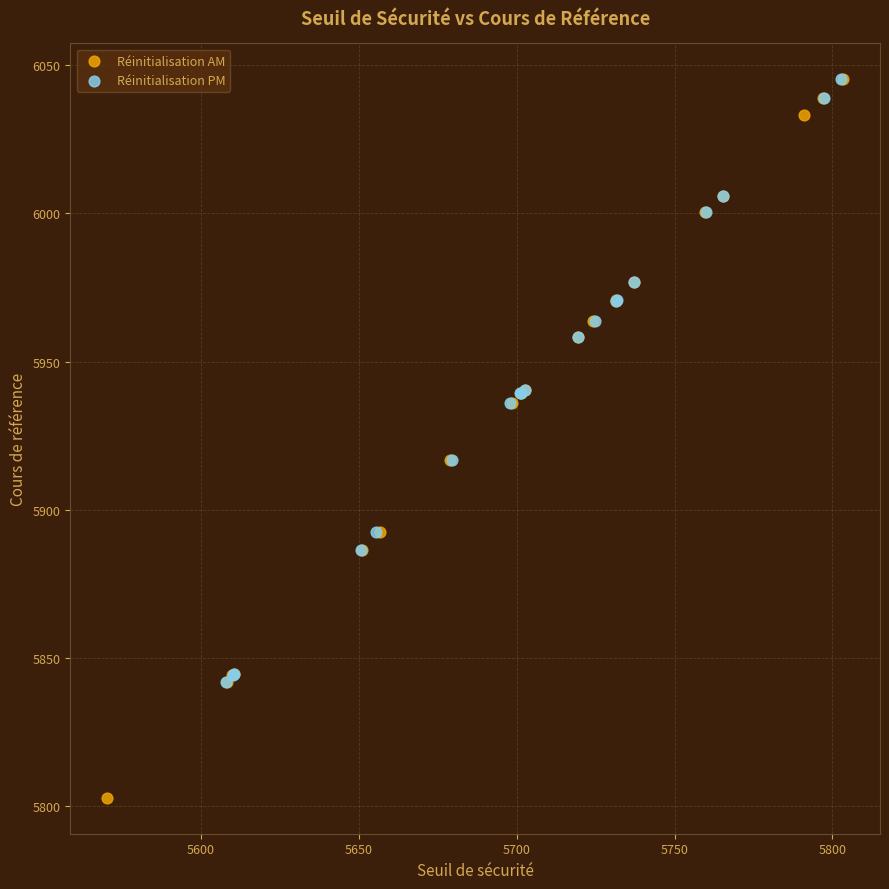

Which series reaches the minimum Y coordinate?

Réinitialisation AM